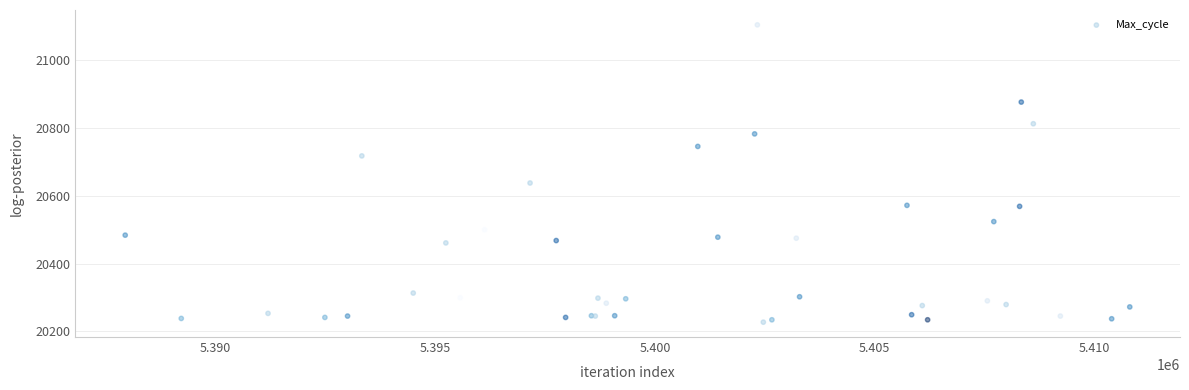

What Y value in the scatter plot is closest to 20666?

20638